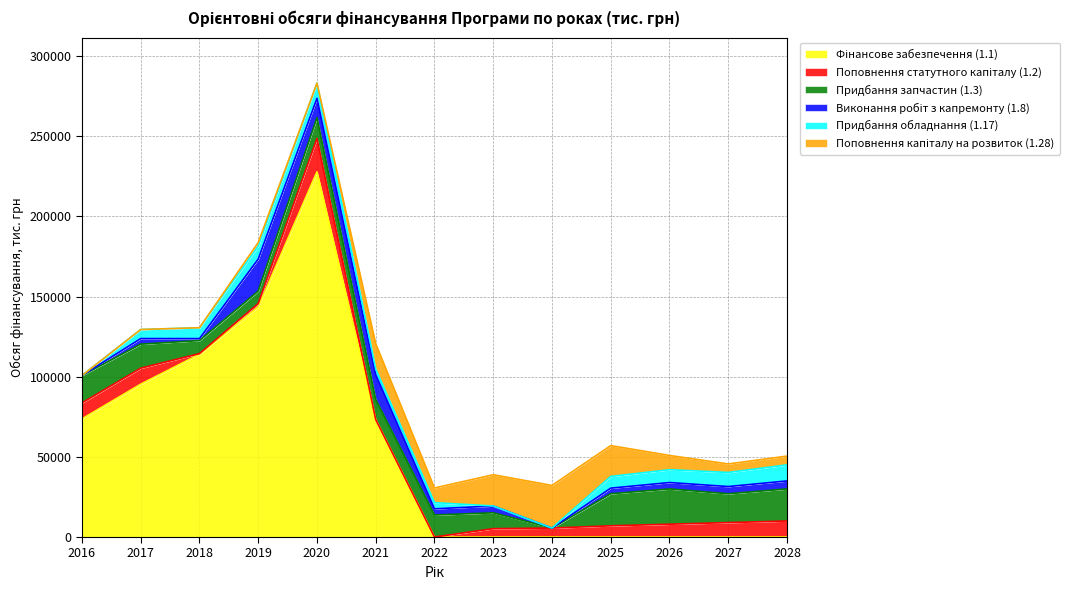

What is the difference between the highest and lowest values at 2027?

18000.0